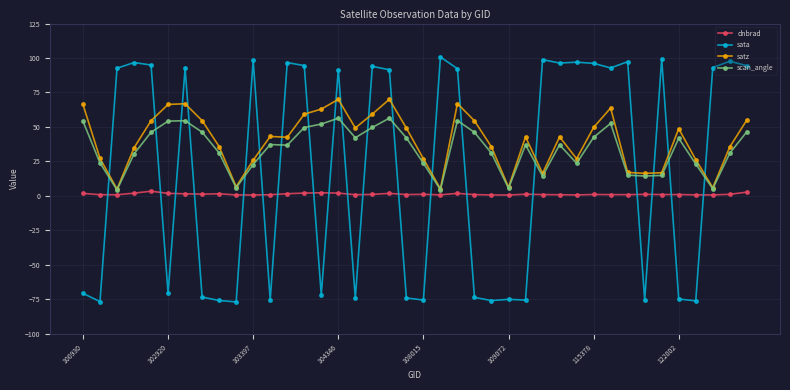

What is the highest value of the sata series?

100.7